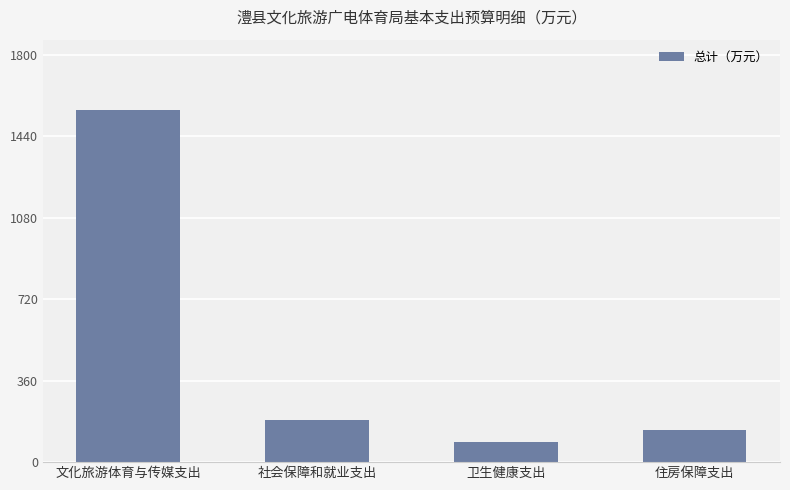

At which label does the data first exceed 187?

文化旅游体育与传媒支出